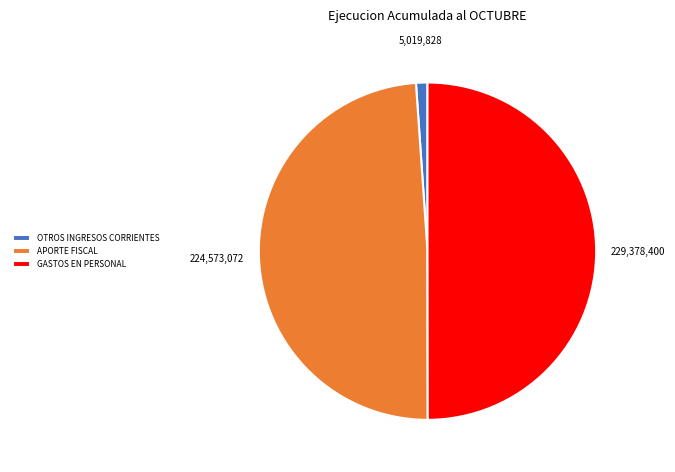

True or false: GASTOS EN PERSONAL accounts for 50% of the total.

True